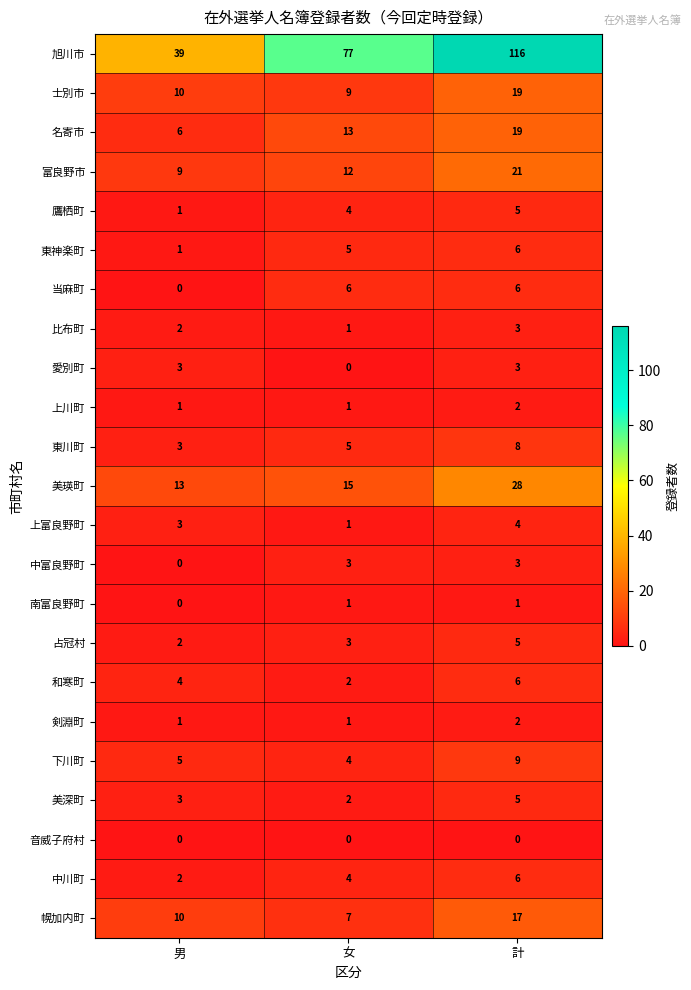

What is the difference between the maximum and minimum values in the 鷹栖町 series?

4